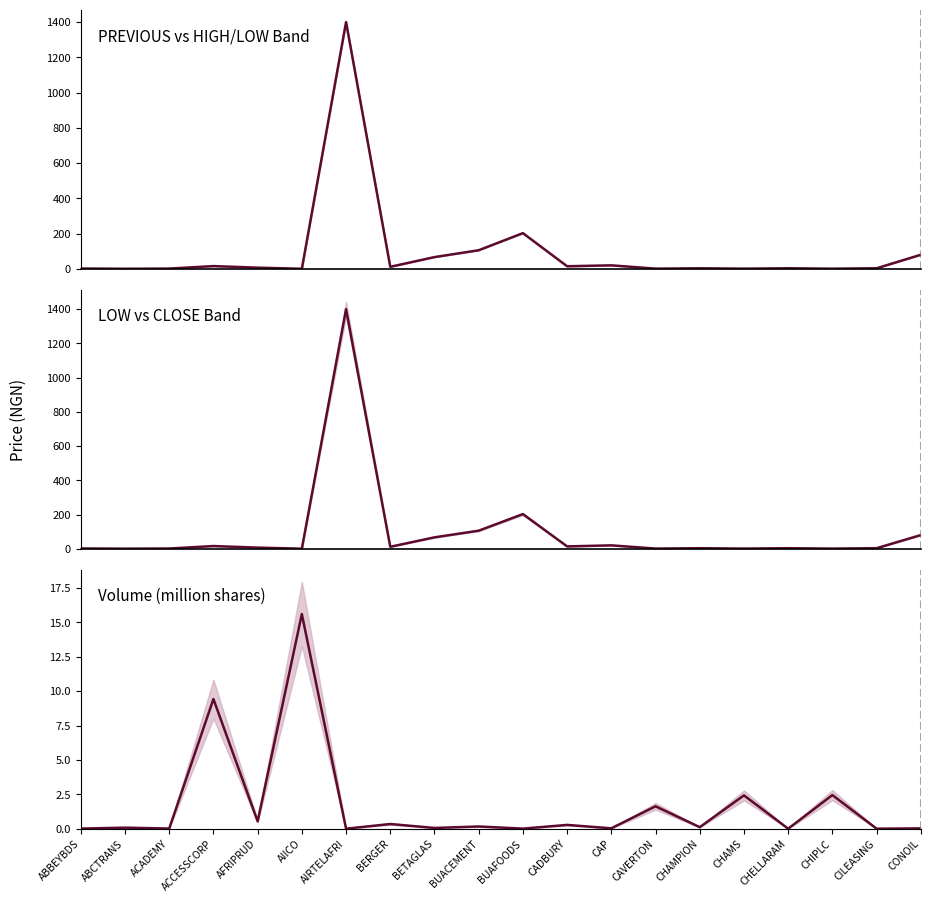

Reading right to left, what are all the values shown in this chart?

PREVIOUS: CONOIL=80.2	CILEASING=3.5	CHIPLC=1.1	CHELLARAM=3.5	CHAMS=1.4	CHAMPION=3.4	CAVERTON=1.4	CAP=20.1	CADBURY=15.0	BUAFOODS=202.8	BUACEMENT=105.8	BETAGLAS=67.0	BERGER=11.8	AIRTELAFRI=1400.1	AIICO=0.7	AFRIPRUD=7.0	ACCESSCORP=15.8	ACADEMY=1.8	ABCTRANS=0.8	ABBEYBDS=2.1
CLOSE: CONOIL=80.2	CILEASING=3.5	CHIPLC=1.2	CHELLARAM=3.5	CHAMS=1.4	CHAMPION=3.4	CAVERTON=1.4	CAP=20.1	CADBURY=14.0	BUAFOODS=202.8	BUACEMENT=105.8	BETAGLAS=67.0	BERGER=11.8	AIRTELAFRI=1400.1	AIICO=0.7	AFRIPRUD=7.0	ACCESSCORP=16.1	ACADEMY=1.8	ABCTRANS=0.8	ABBEYBDS=2.1
VOLUME (M shares): CONOIL=0.0	CILEASING=0.0	CHIPLC=2.4	CHELLARAM=0.0	CHAMS=2.4	CHAMPION=0.1	CAVERTON=1.6	CAP=0.0	CADBURY=0.3	BUAFOODS=0.0	BUACEMENT=0.2	BETAGLAS=0.1	BERGER=0.3	AIRTELAFRI=0.0	AIICO=15.6	AFRIPRUD=0.5	ACCESSCORP=9.4	ACADEMY=0.0	ABCTRANS=0.1	ABBEYBDS=0.0